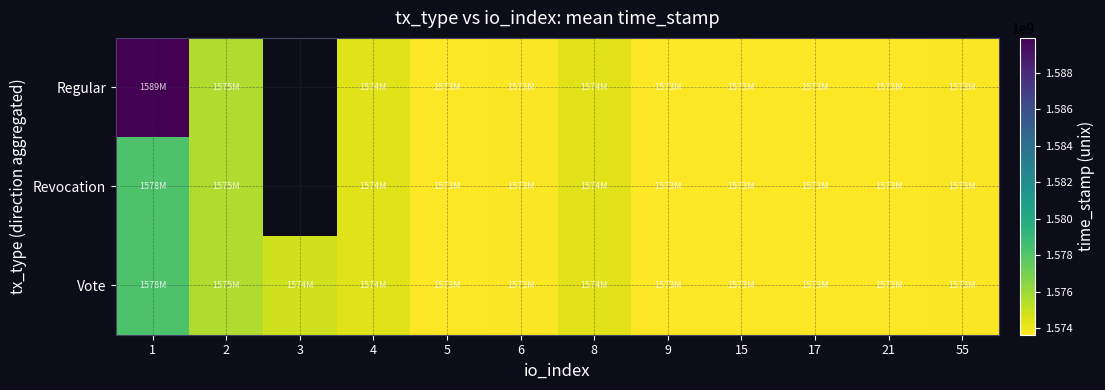

List the series in order of their peak value, highest first.

Regular, Revocation, Vote